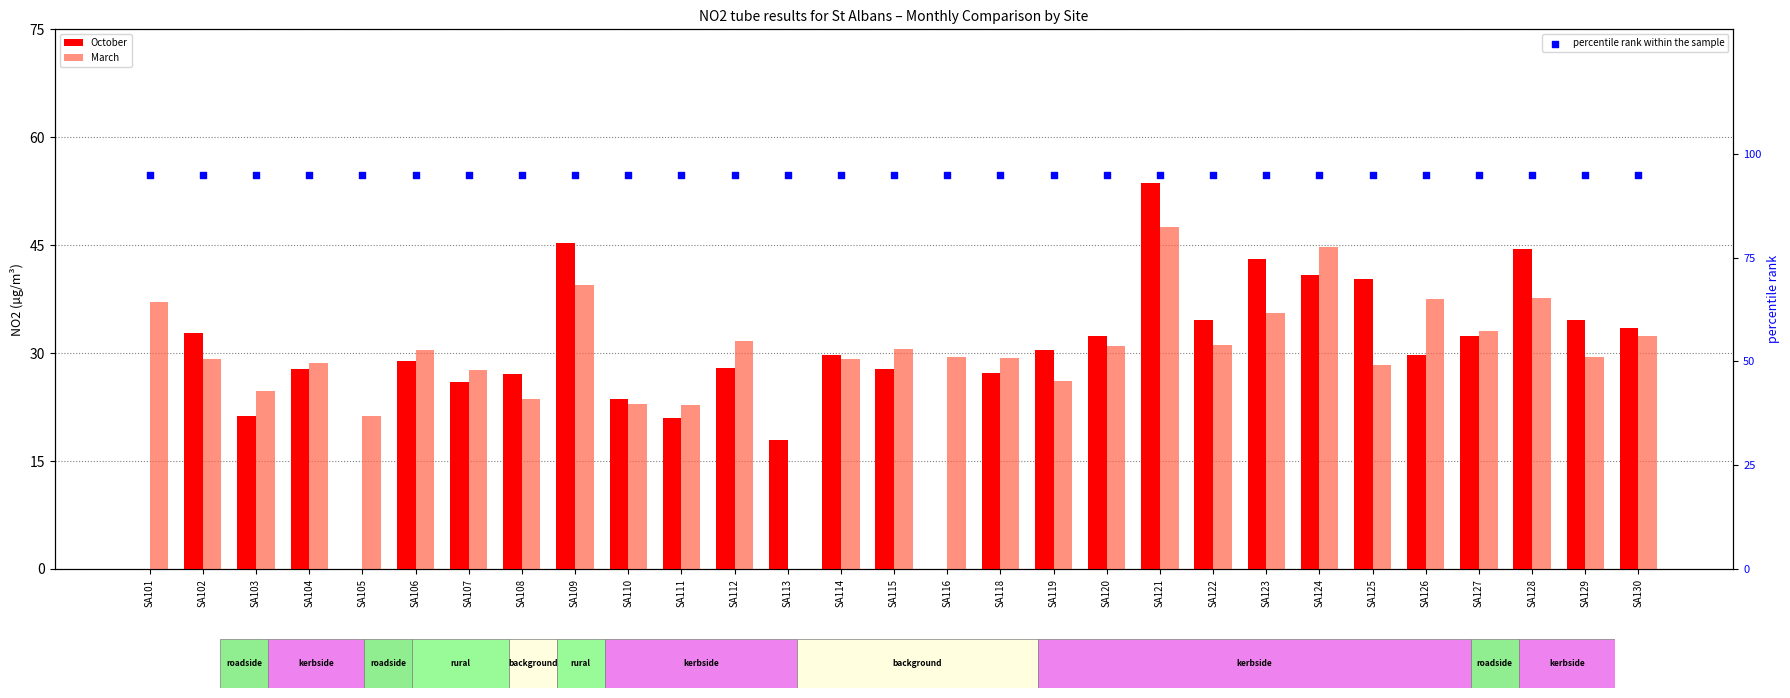

What are all the series names shown in the legend?

October, March, percentile rank within the sample